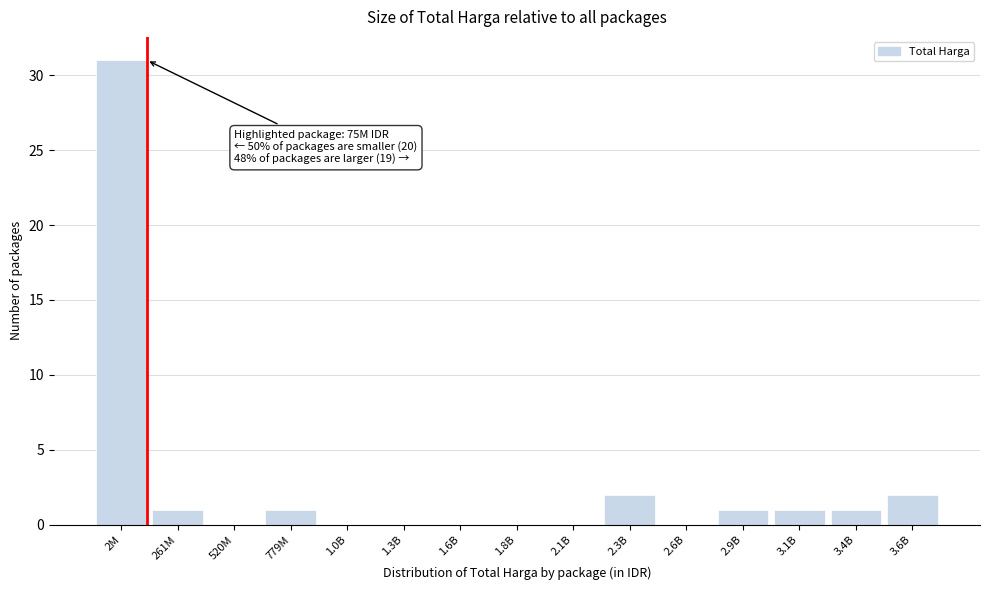

Reading right to left, what are all the values shown in this chart?

3.6B=2	3.4B=1	3.1B=1	2.9B=1	2.6B=0	2.3B=2	2.1B=0	1.8B=0	1.6B=0	1.3B=0	1.0B=0	779M=1	520M=0	261M=1	2M=31